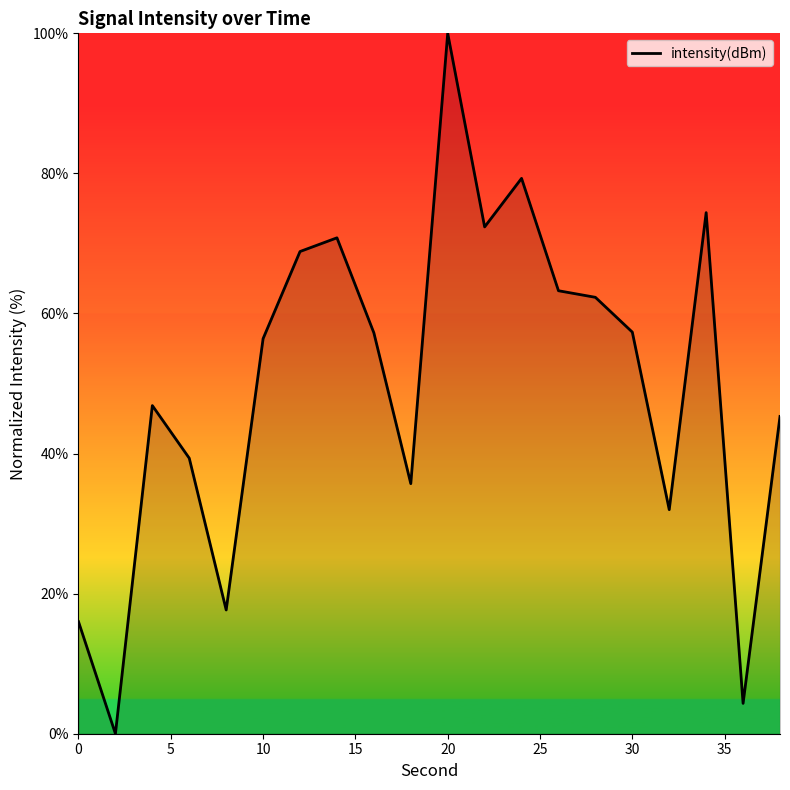

How many lines are shown in the chart?

1